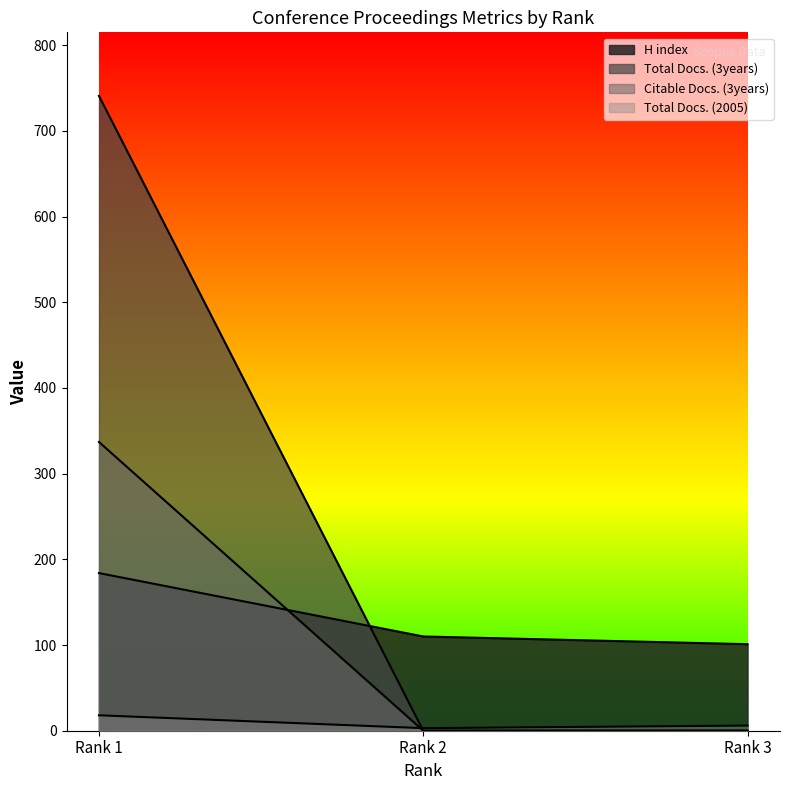

At which category is the sum across all series the highest?

Rank 1